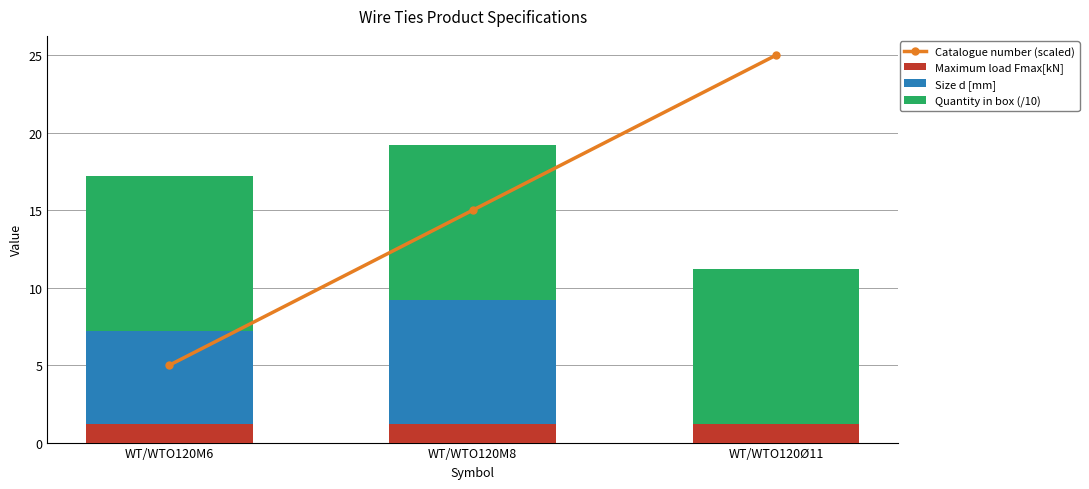

Reading right to left, extract all data points from this chart.

Catalogue number (scaled): 25.0	15.0	5.0
Maximum load Fmax[kN]: 1.2	1.2	1.2
Size d [mm]: 0.0	8.0	6.0
Quantity in box (/10): 10.0	10.0	10.0